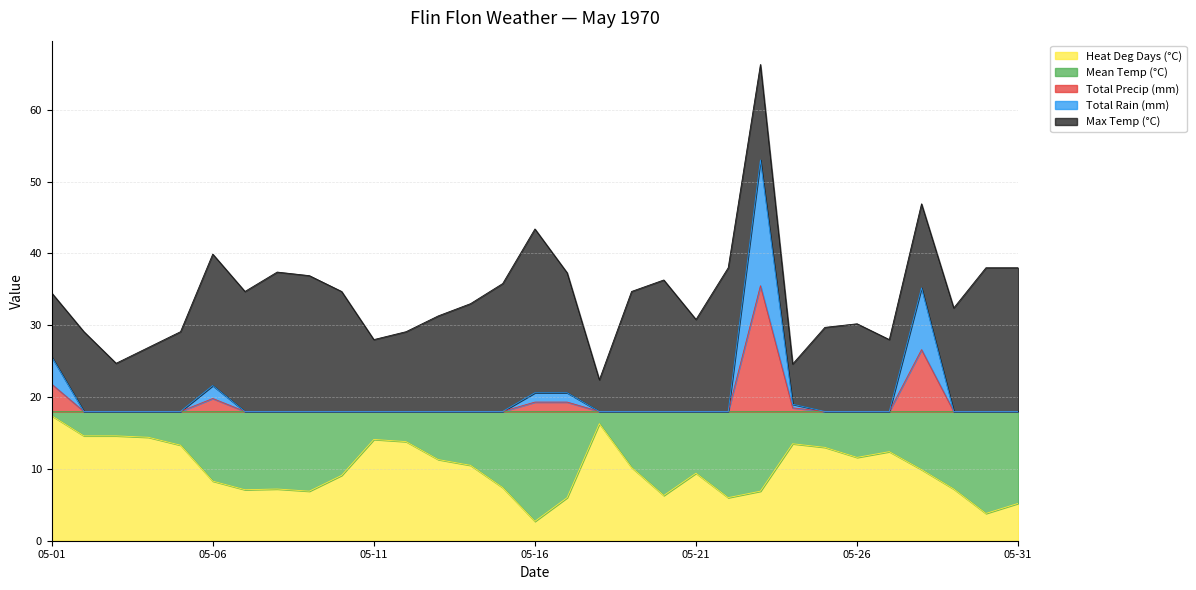

In Total Rain (mm), how many points are higher than both neighbors (excluding endpoints)?

3